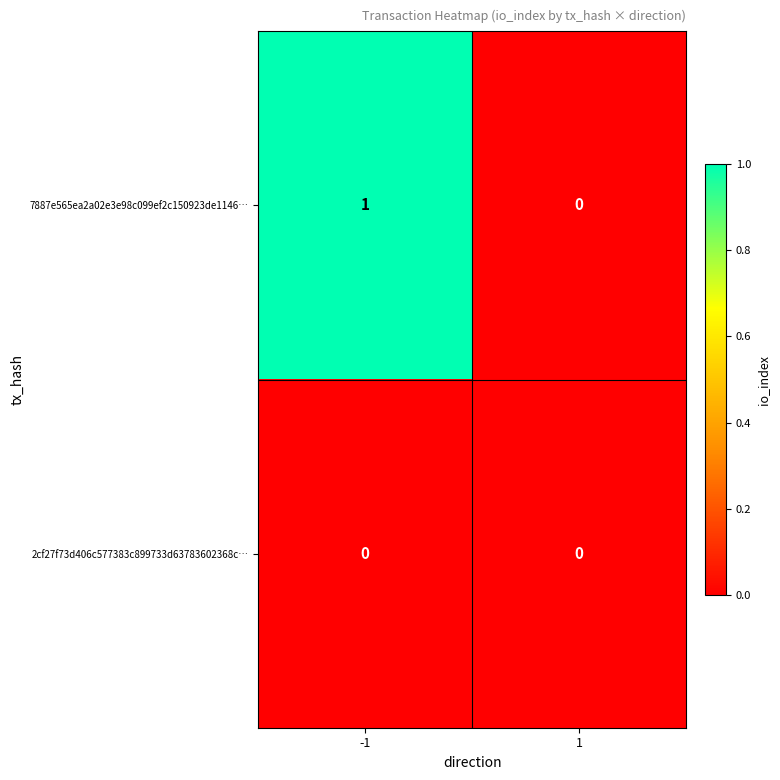

Which series has the largest total across all categories?

7887e565ea2a02e3e98c099ef2c150923de1146…